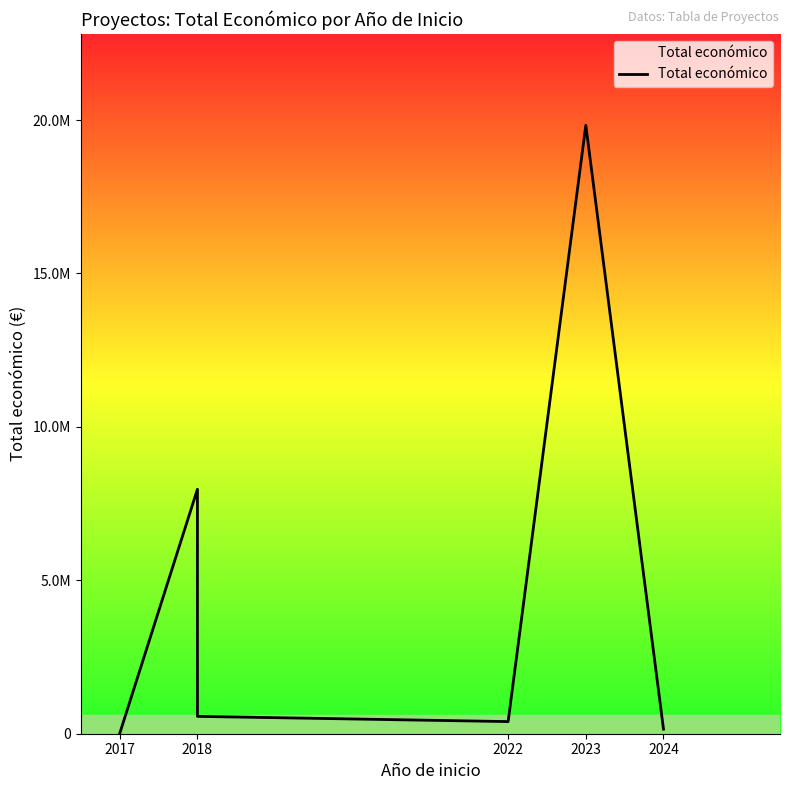

How many lines are shown in the chart?

1